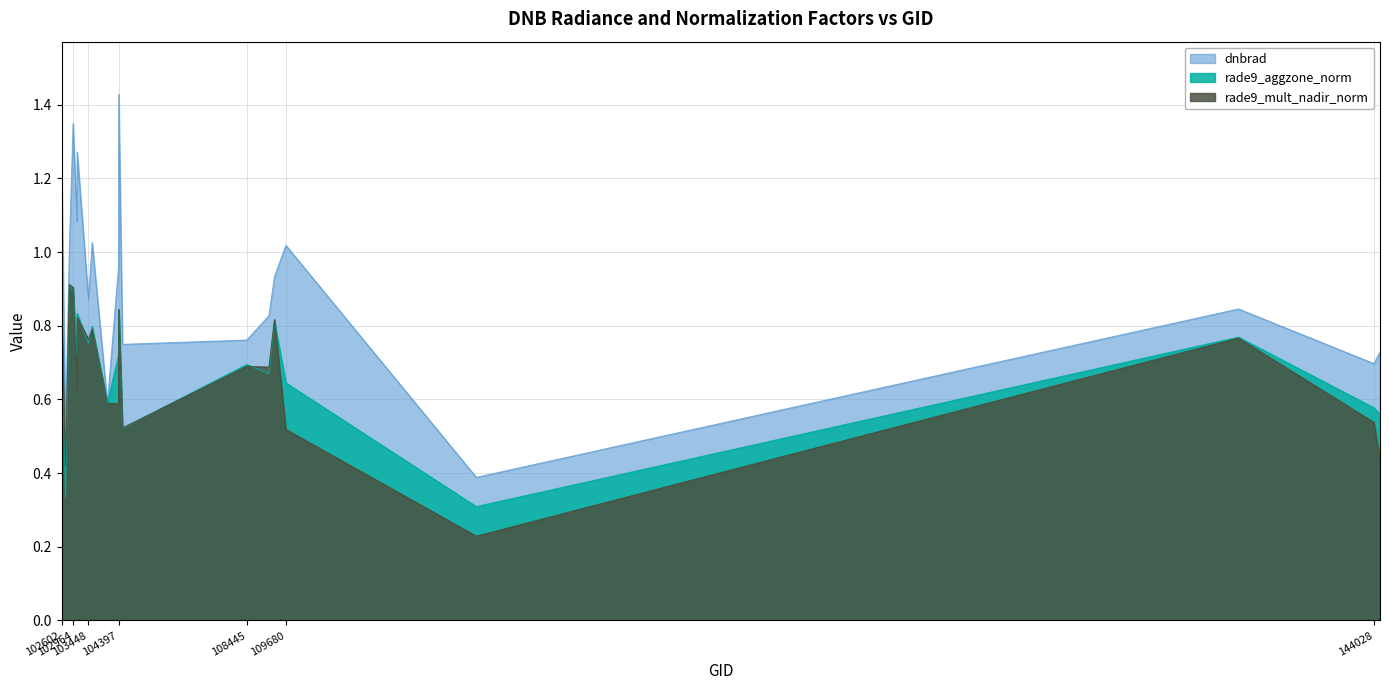

Is it true that dnbrad equals 0.5 at 144028?

False